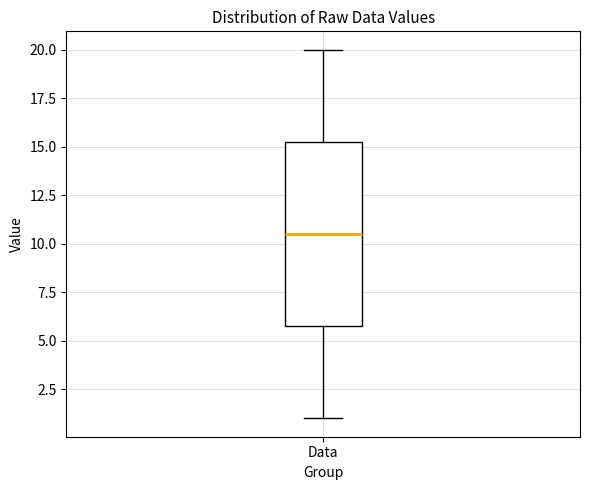

Read this box plot against the y-axis: the position of the median line, the range covered by the box, and the ends of both whiskers. The values are not printed on the chart, so give them approximately, as read against the axis.

median 10.5, box 6.0 to 15.5, whiskers 1.0 to 20.0